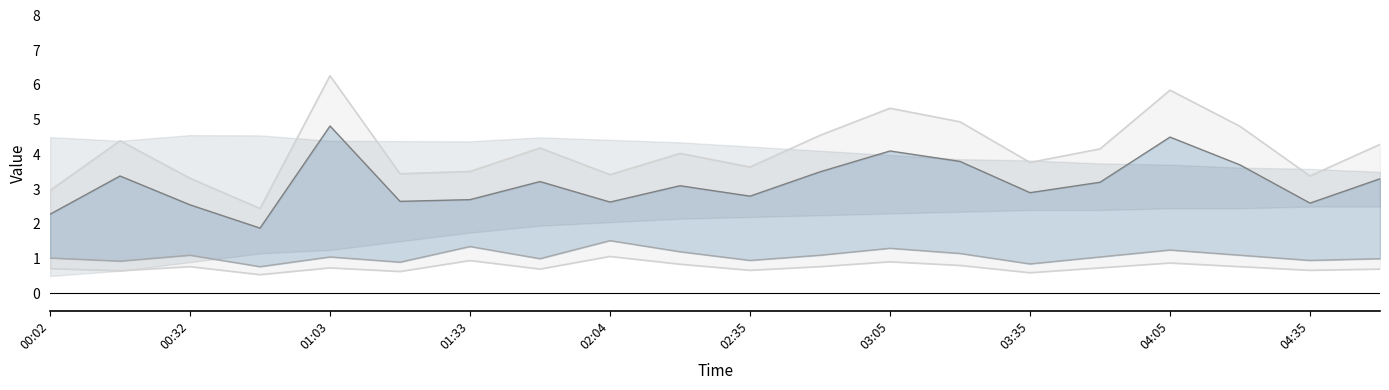

True or false: Upper envelope and SDS_P2_line cross at least once.

False